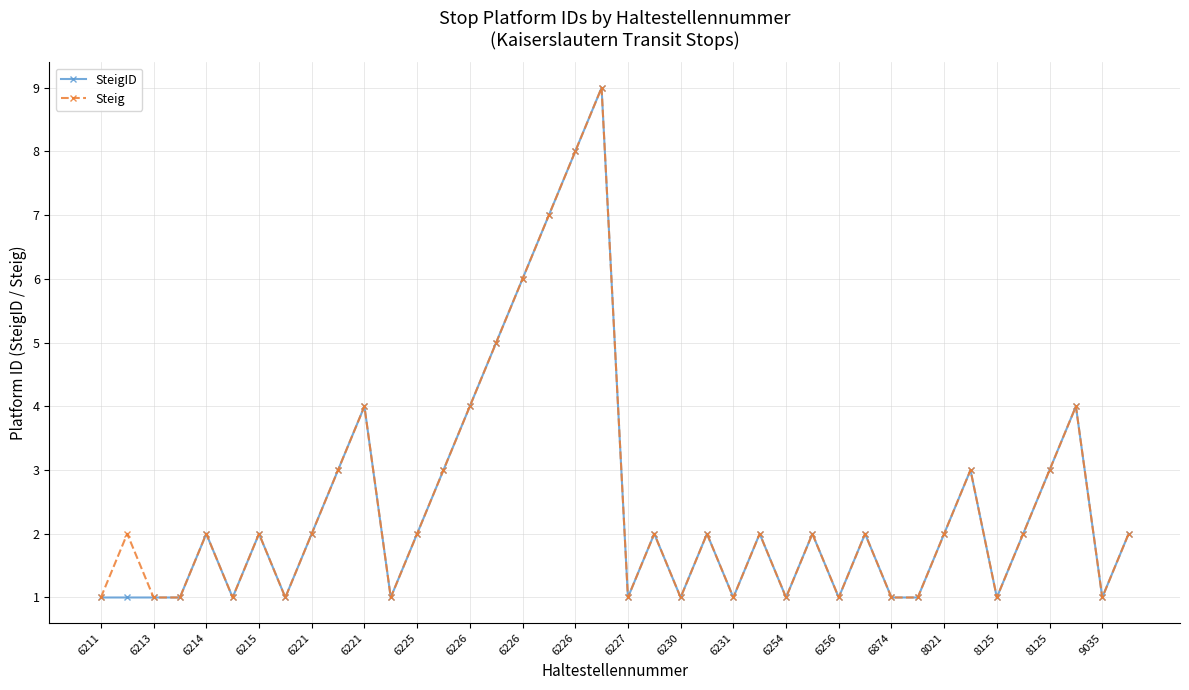

What is the value of the Steig point at the 22nd from the left?

2